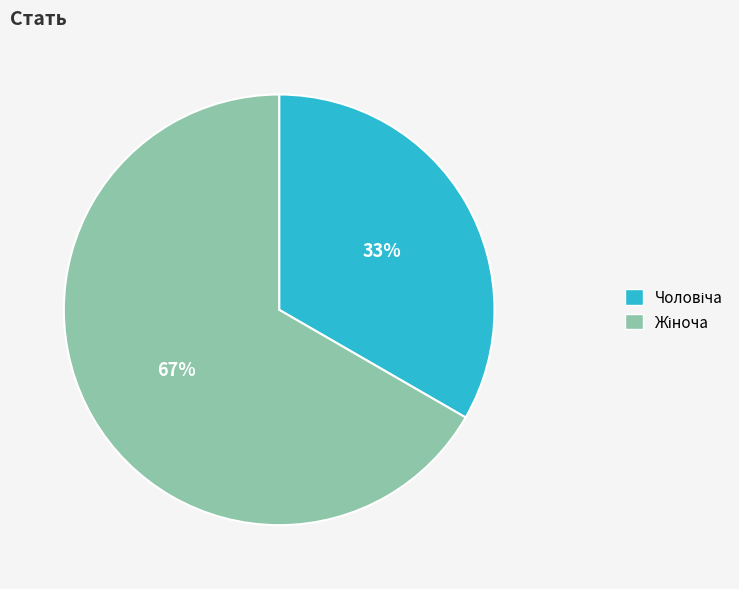

To the nearest percent, what is the average slice percentage?

50%